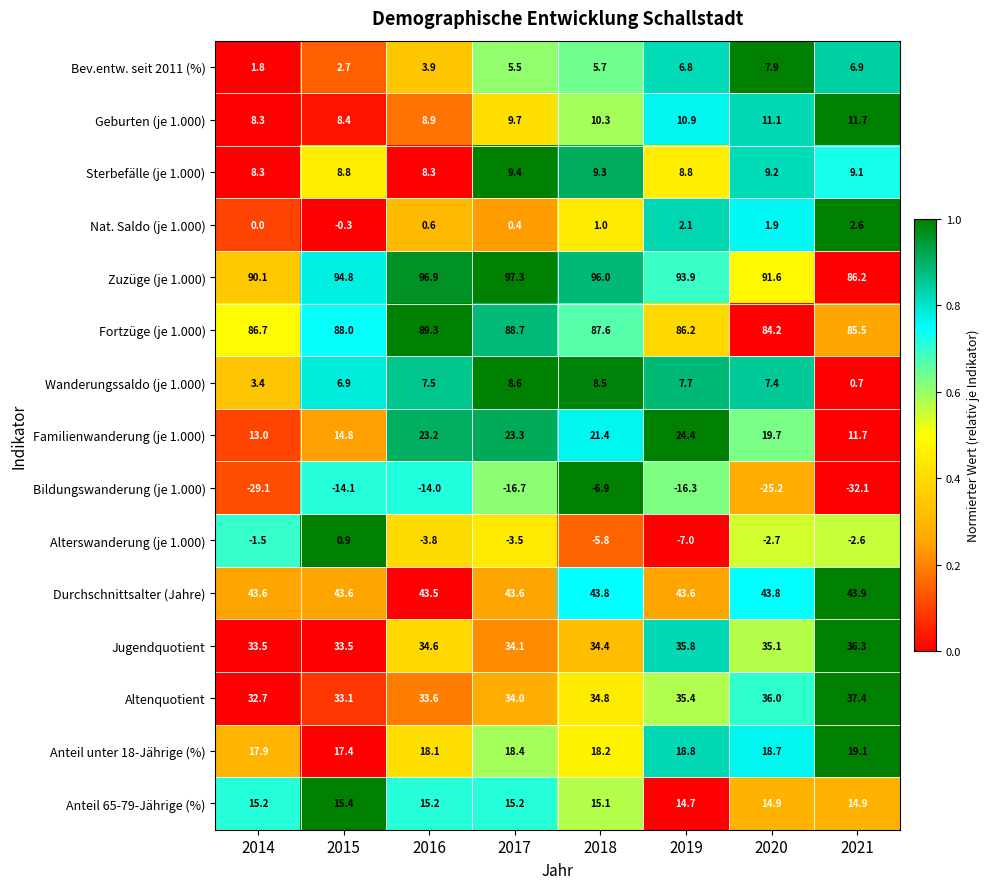

What is the greatest value displayed?

97.3